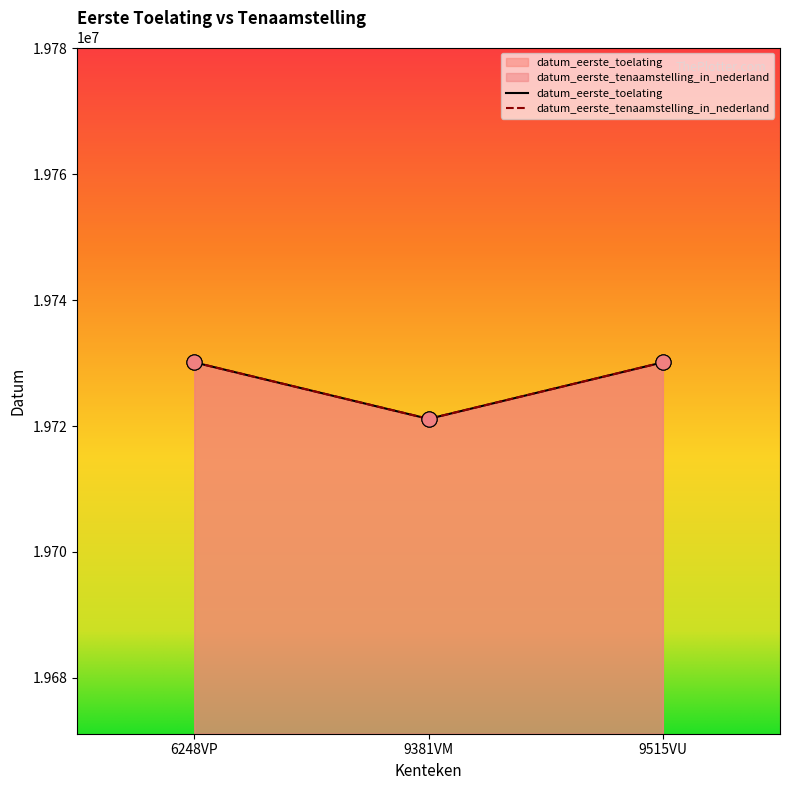

Which series contains the highest Y value?

datum_eerste_toelating